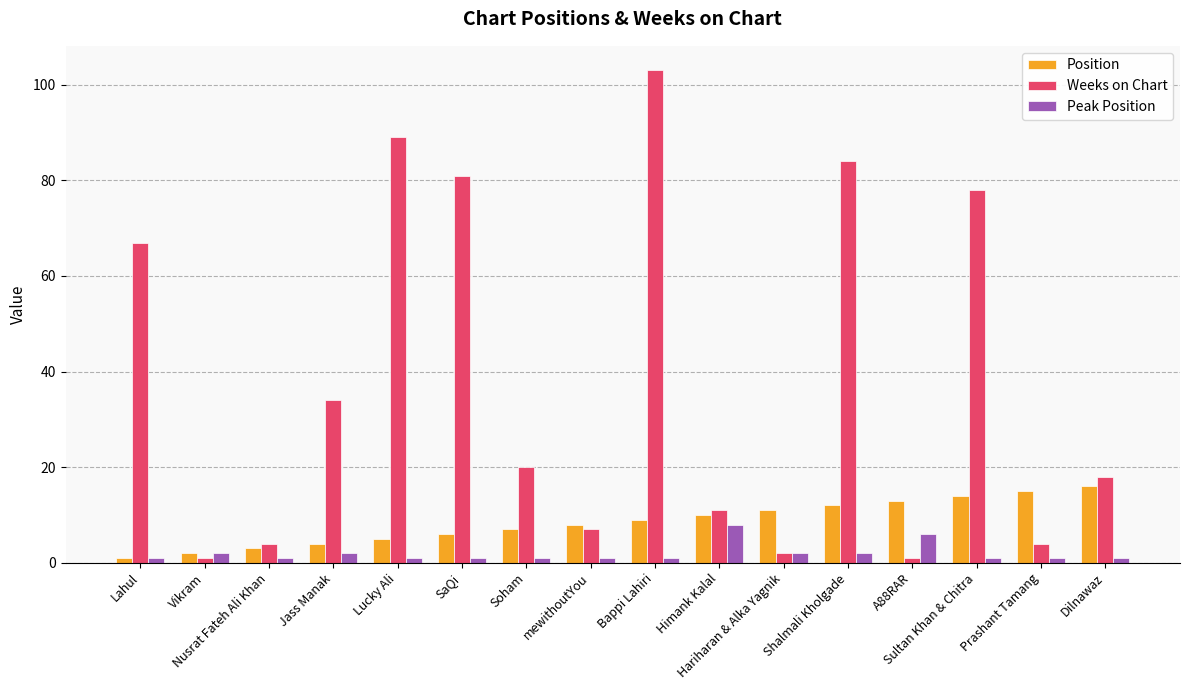

Where is Position nearest to the value 8?

mewithoutYou